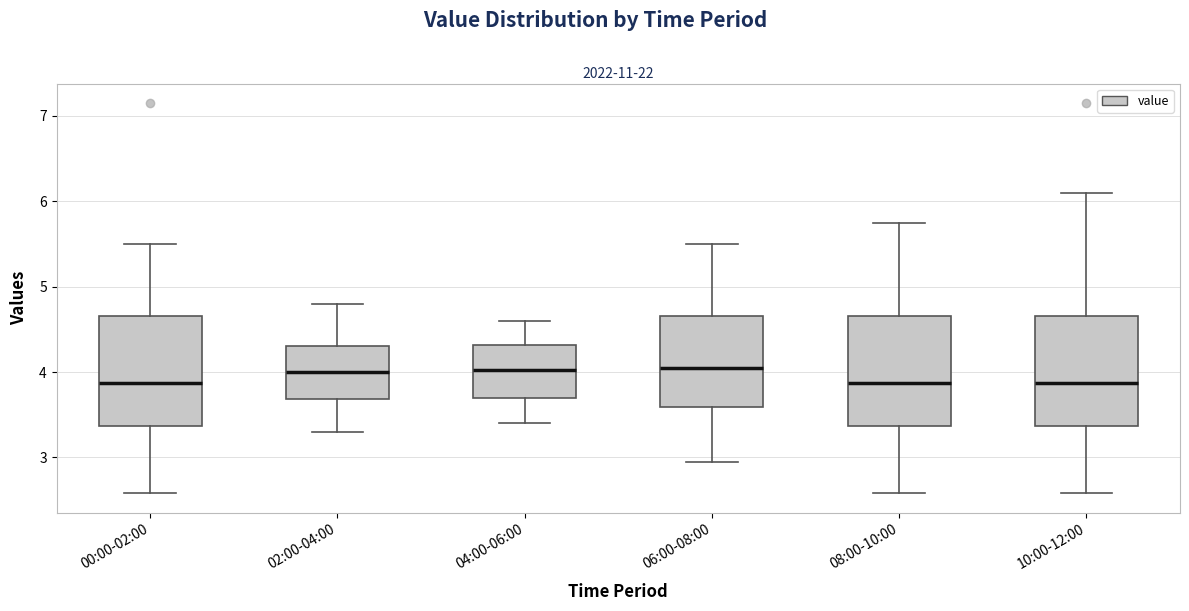

Where is the lower edge of the box for 10:00-12:00 on the y-axis? The values are not printed on the chart, so give them approximately, as read against the axis.

3.4